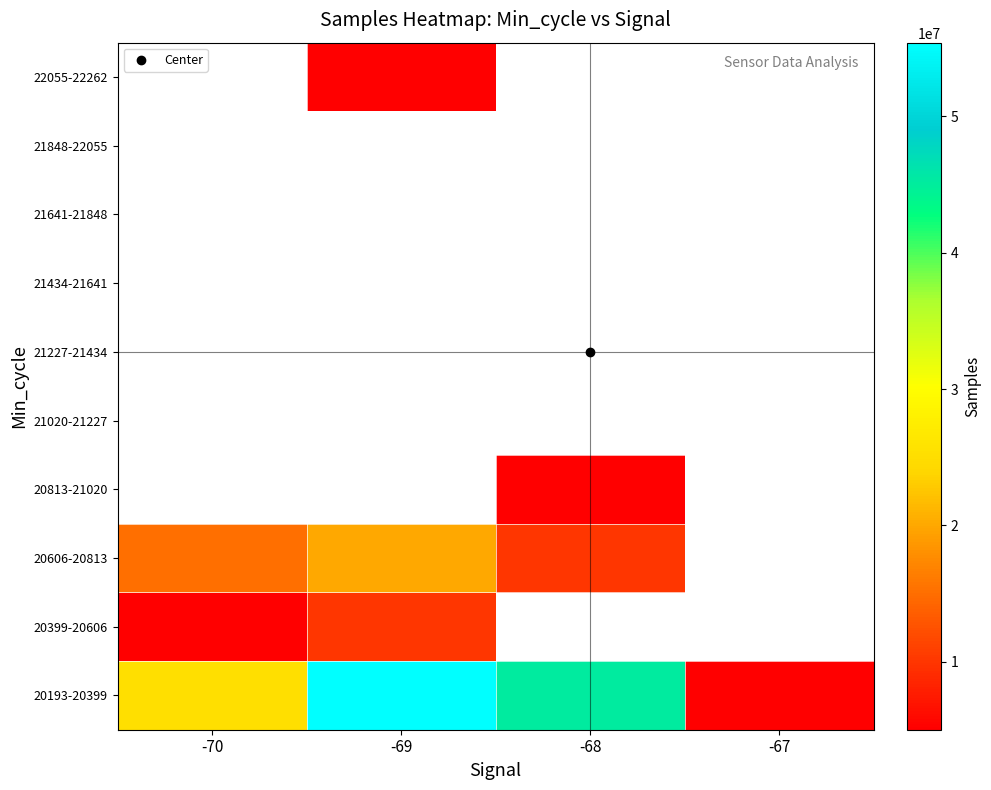

Count the row_0 values in the range 25171015 to 55388590.

3